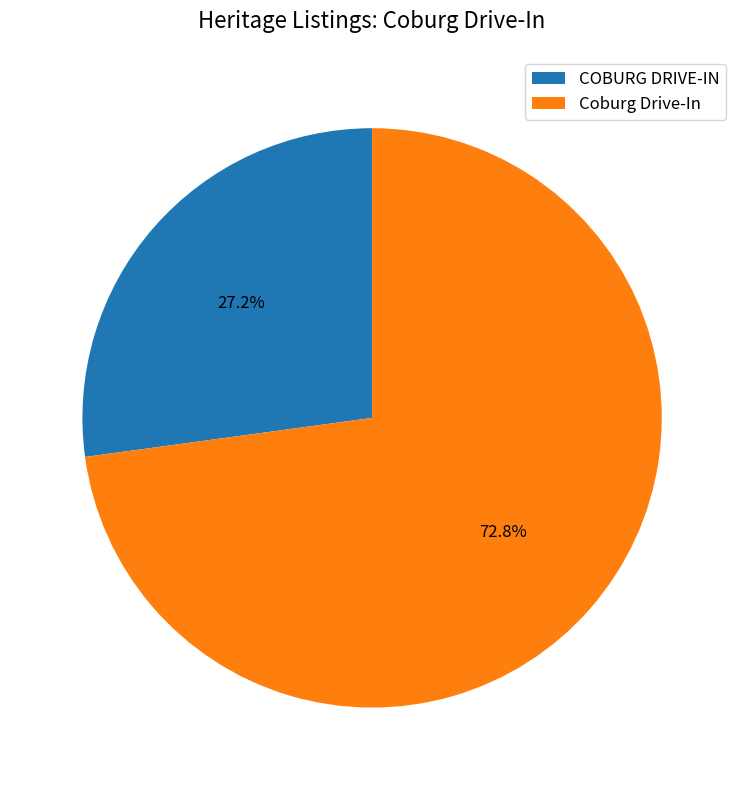

Rank the categories by value from highest to lowest.

Coburg Drive-In, COBURG DRIVE-IN